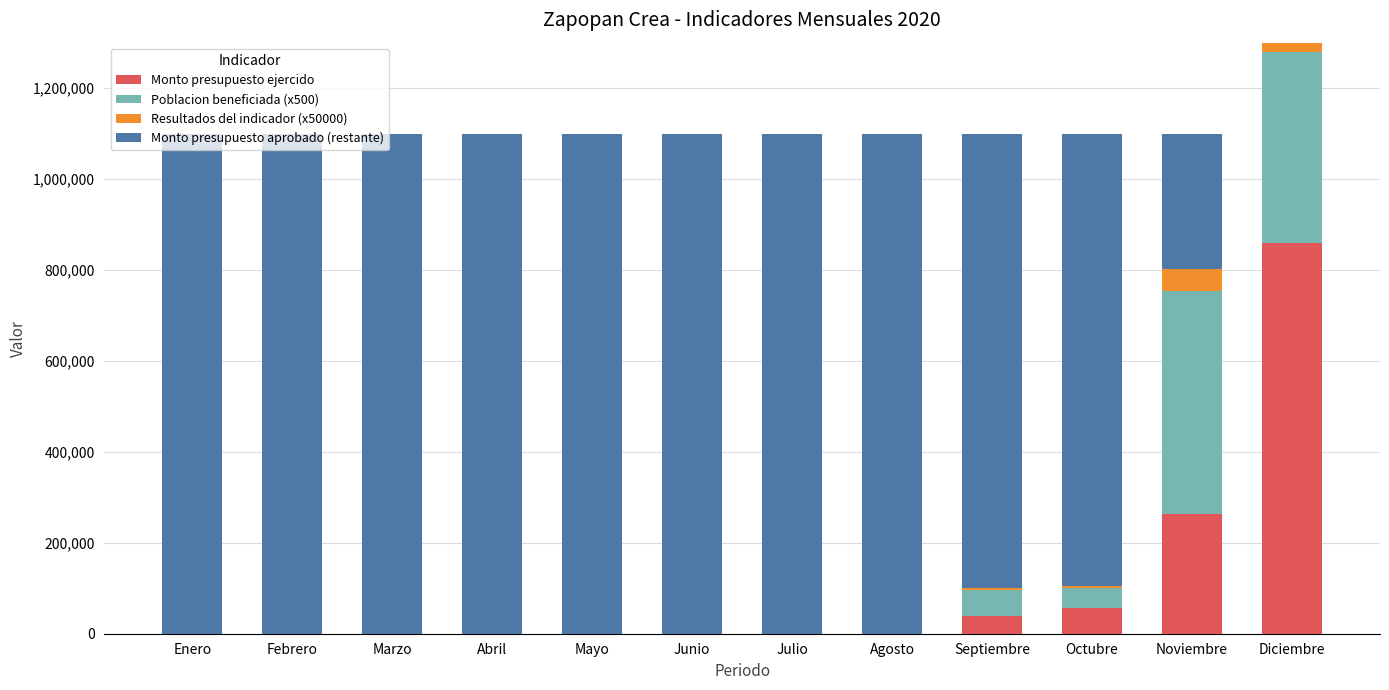

Which label corresponds to the largest value in the chart?

Enero